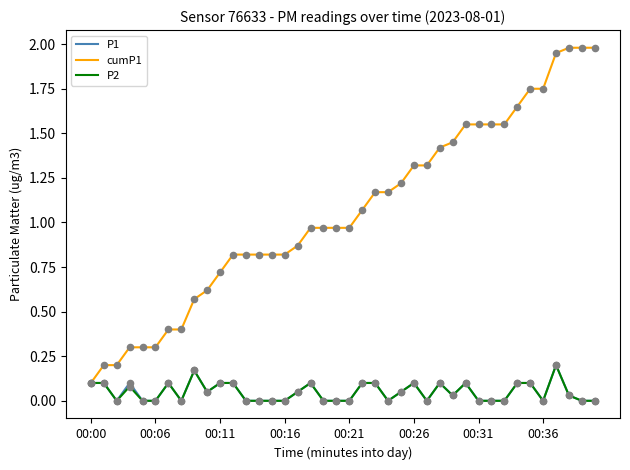

Which series has the largest range (max minus min)?

cumP1